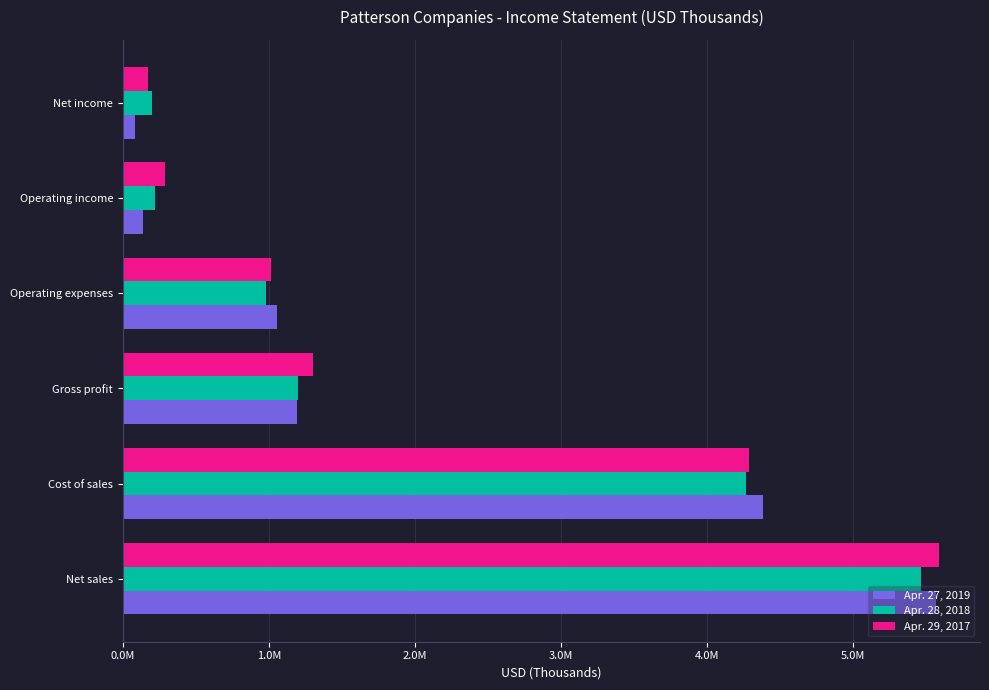

What is the average value of the Apr. 29, 2017 series?

2109757